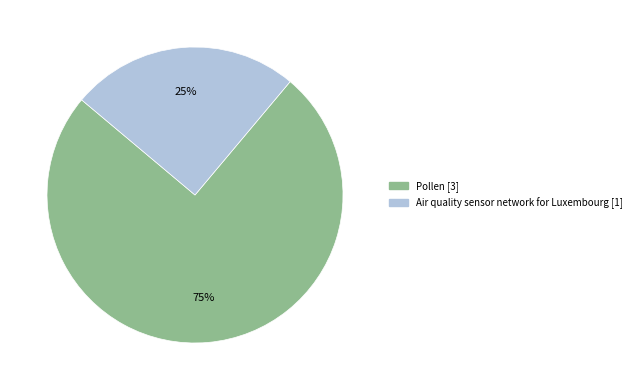

Which slice is the smallest?

Air quality sensor network for Luxembourg